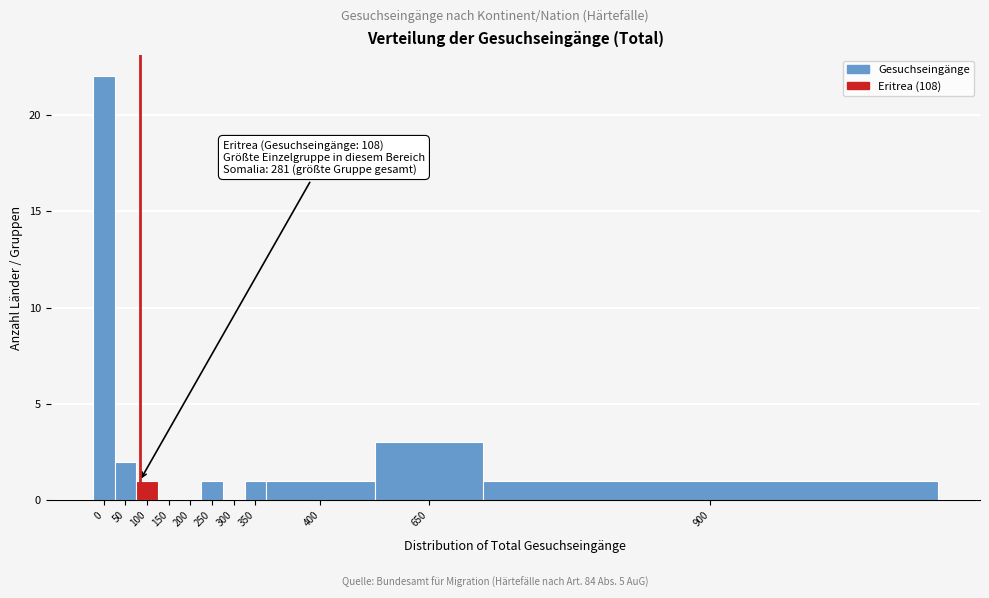

Reading left to right, what are all the values shown in this chart?

0=22	50=2	100=1	150=0	200=0	250=1	300=0	350=1	400=1	650=3	900=1